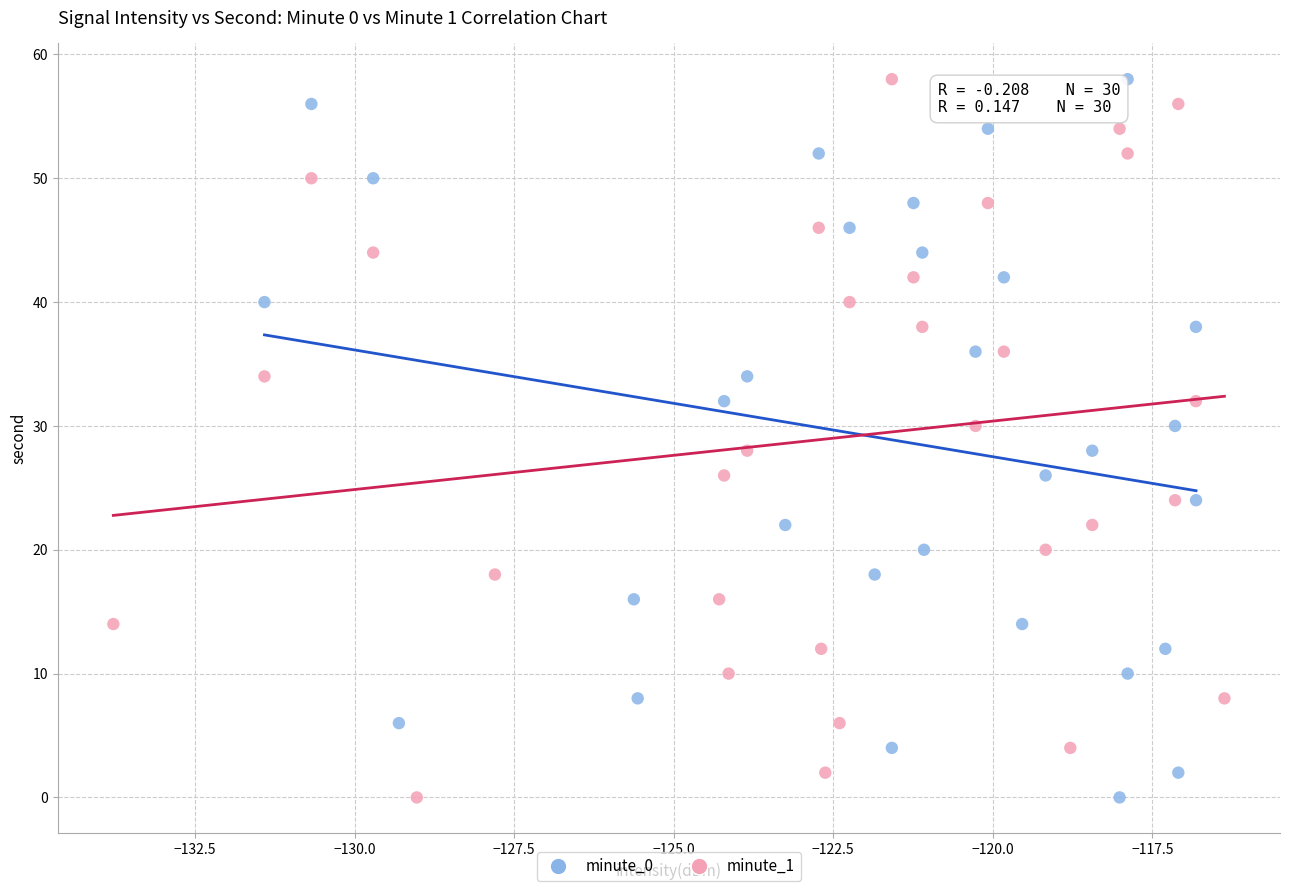

What are all the series names shown in the legend?

minute_0, minute_1